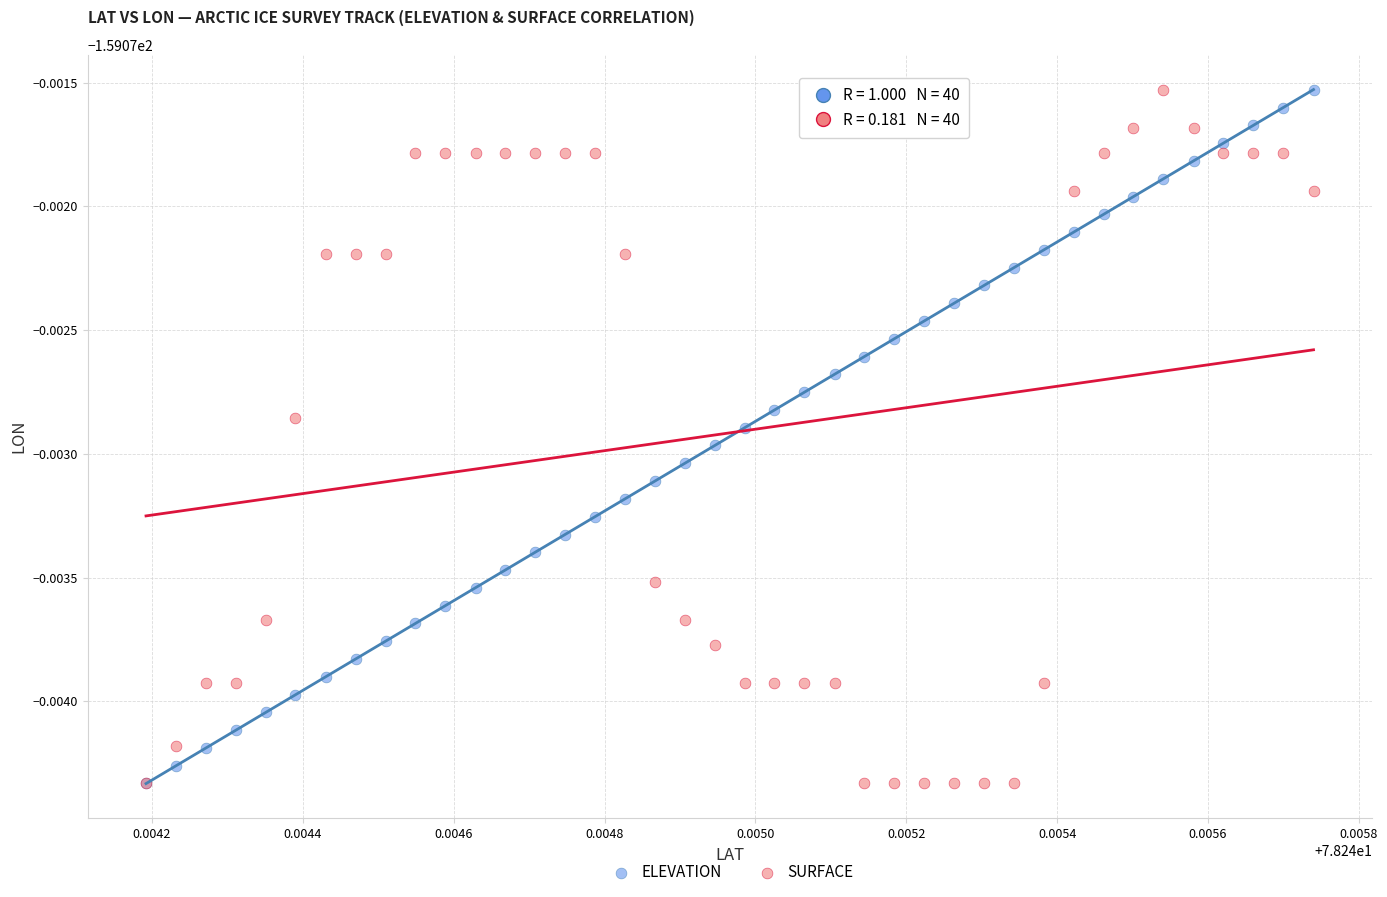

What are all the series names shown in the legend?

ELEVATION, SURFACE